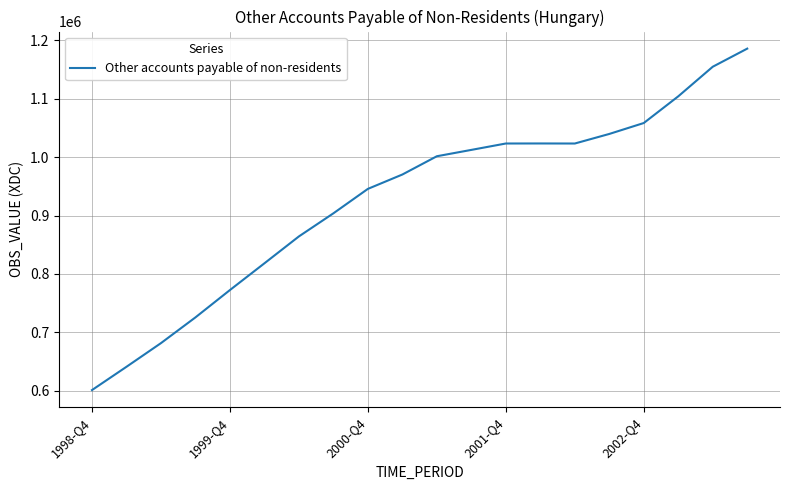

What is the difference between the maximum and minimum values?

584782